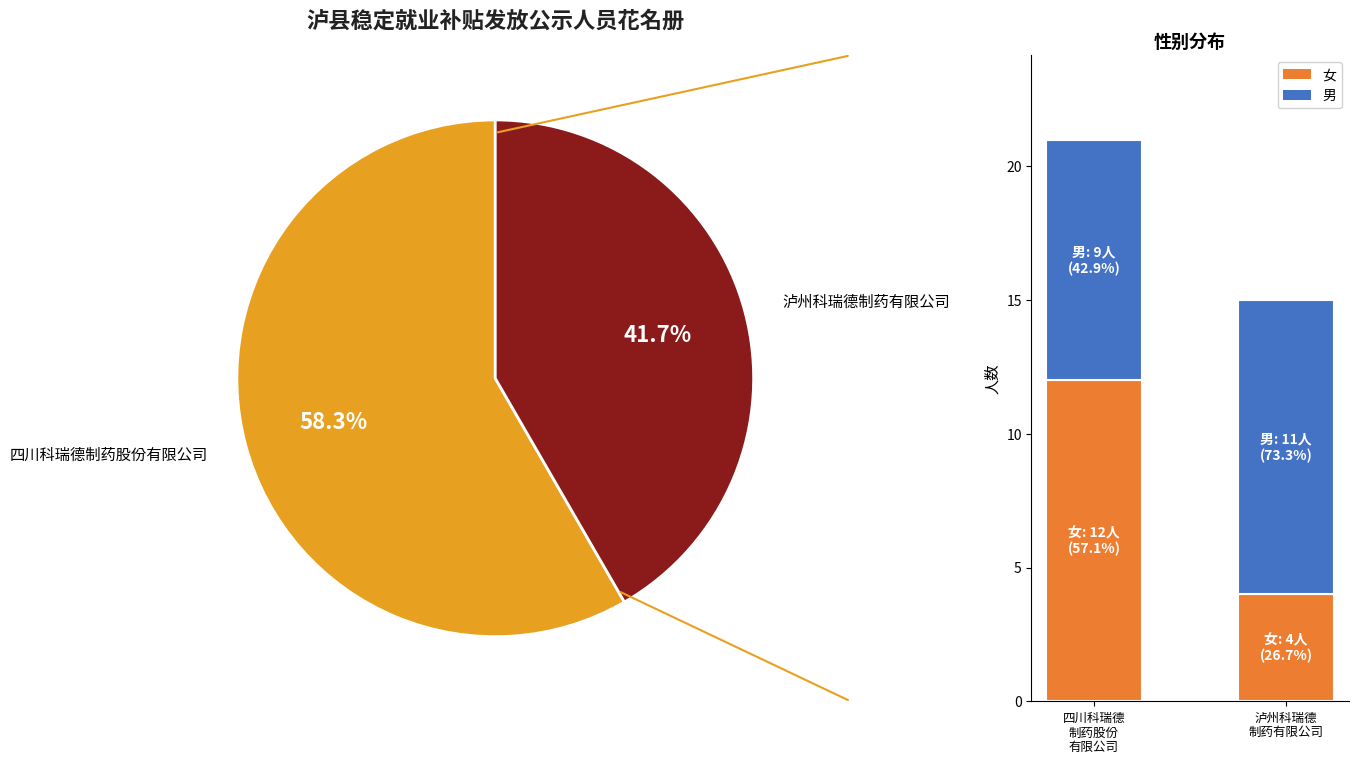

Is the sum of 四川科瑞德
制药股份
有限公司 and 泸州科瑞德
制药有限公司 greater than half?

Yes